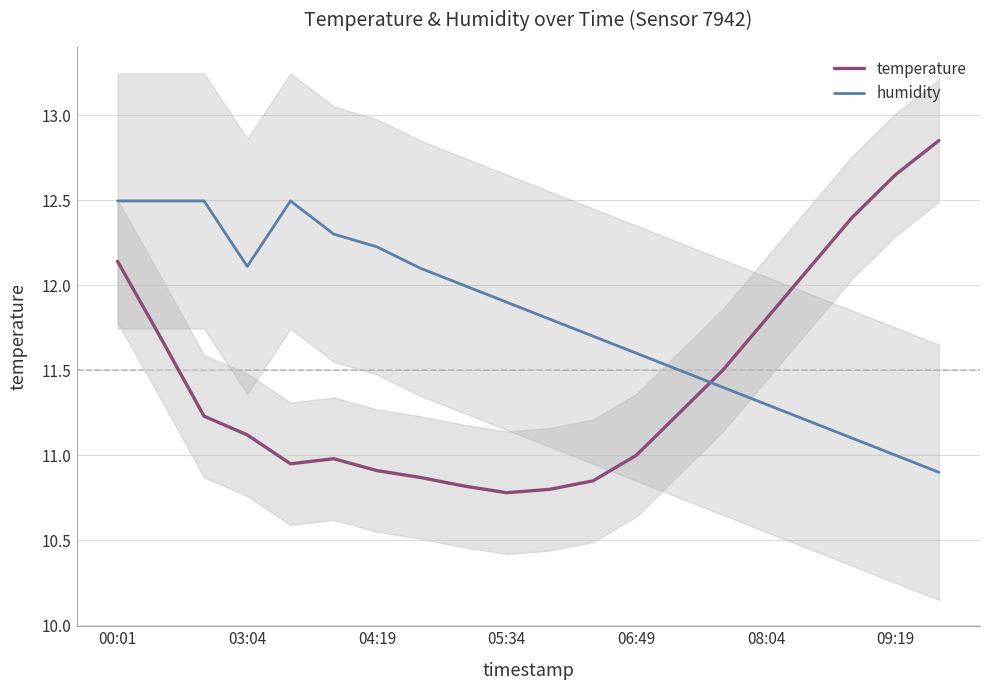

Which series ends up on top after the final intersection of humidity and temperature?

temperature